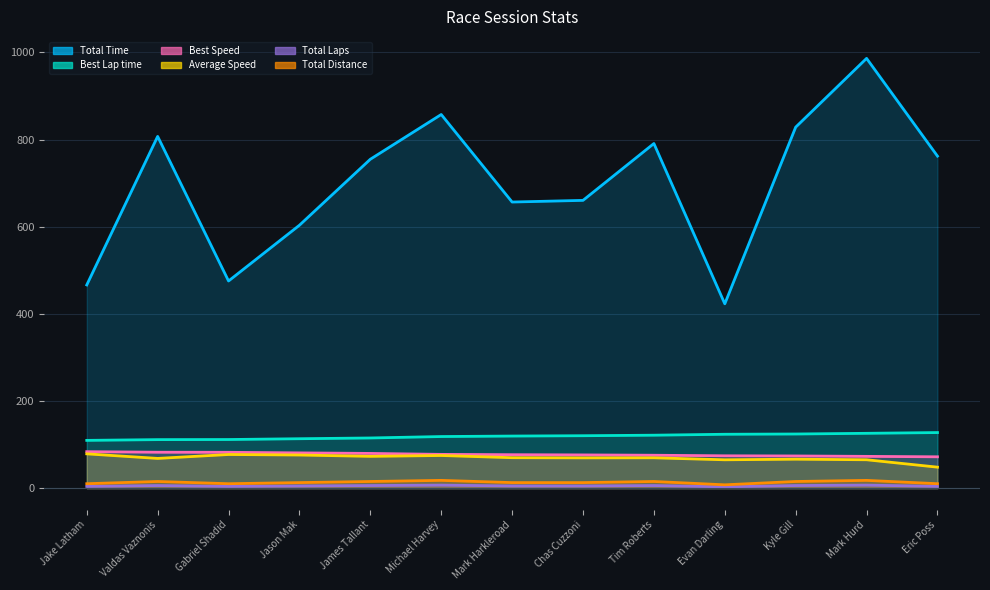

What are all the series names shown in the legend?

Total Time, Best Lap time, Best Speed, Average Speed, Total Laps, Total Distance